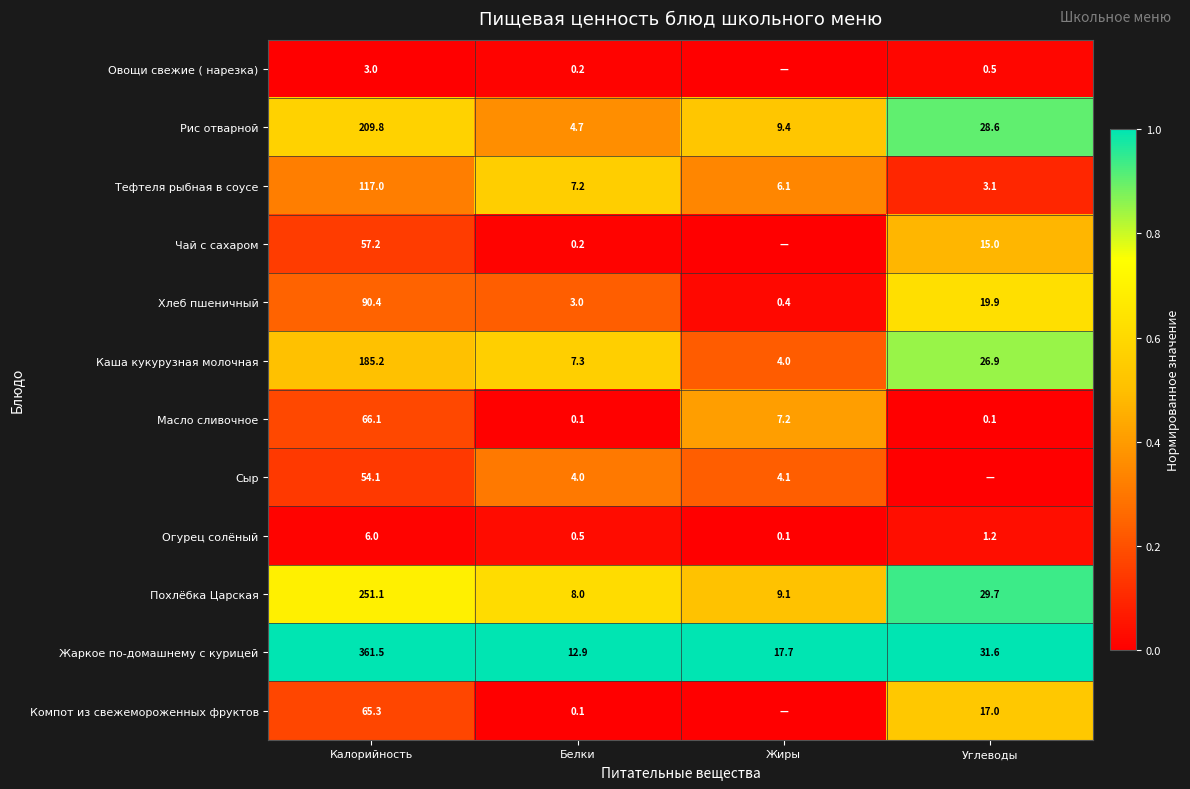

Where does the Хлеб пшеничный series first go above 19?

Калорийность